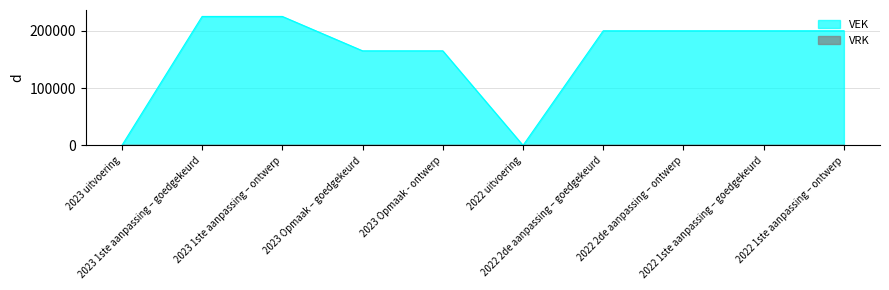

Which has a higher value, 2023 uitvoering or 2022 uitvoering?

2023 uitvoering